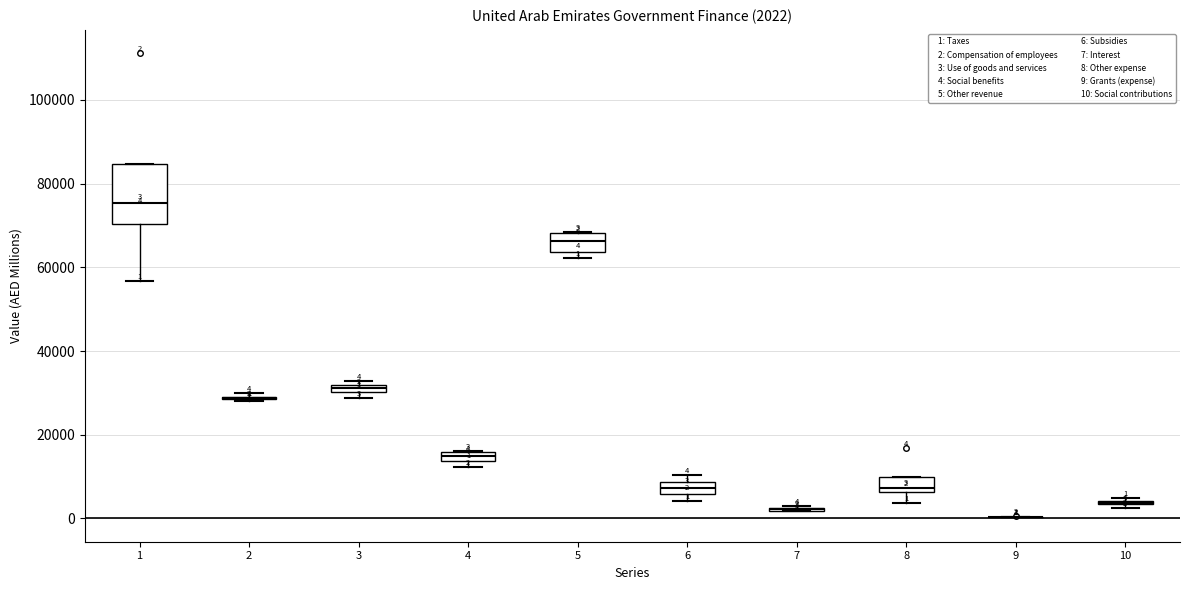

Which box is the tallest, from its lower edge to its upper edge?

1